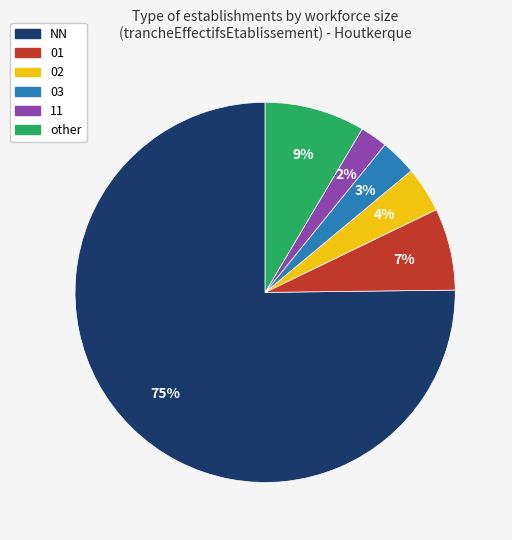

True or false: 02 accounts for 12% of the total.

False